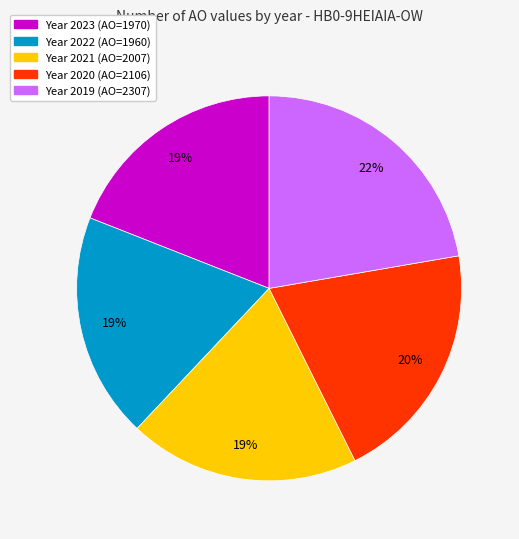

To the nearest percent, what is the average slice percentage?

20%